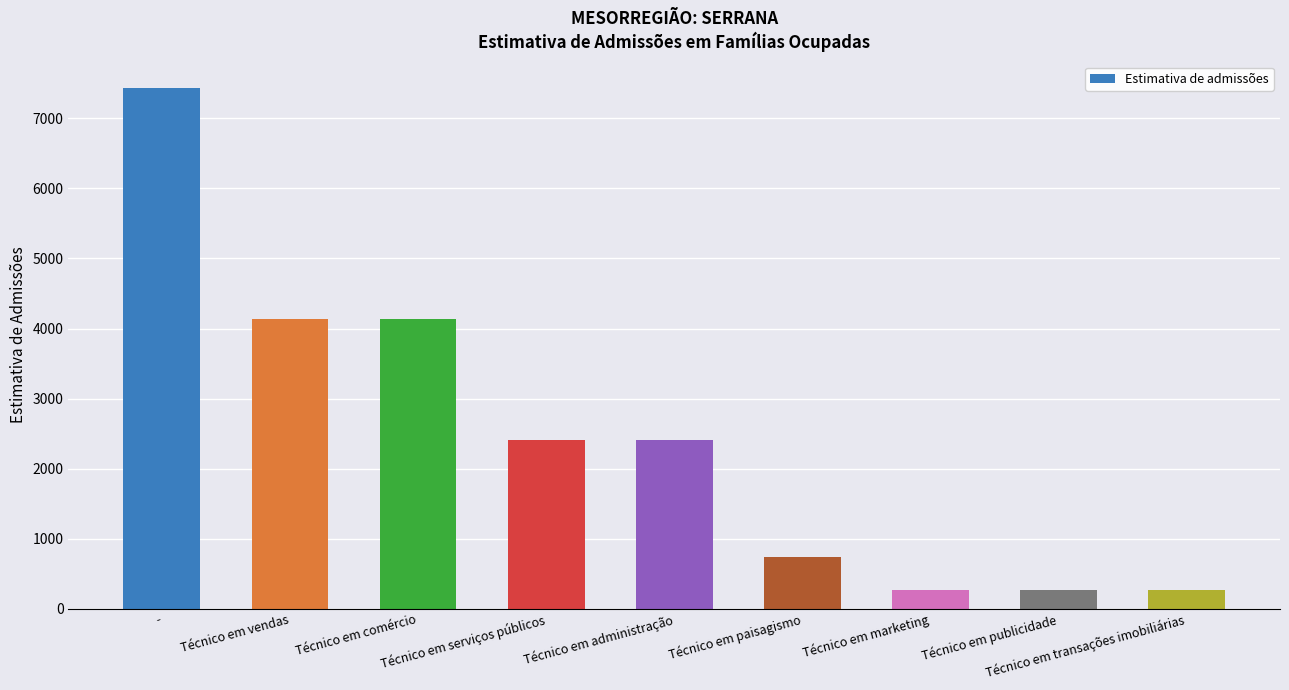

What is the greatest value displayed?

7440.8